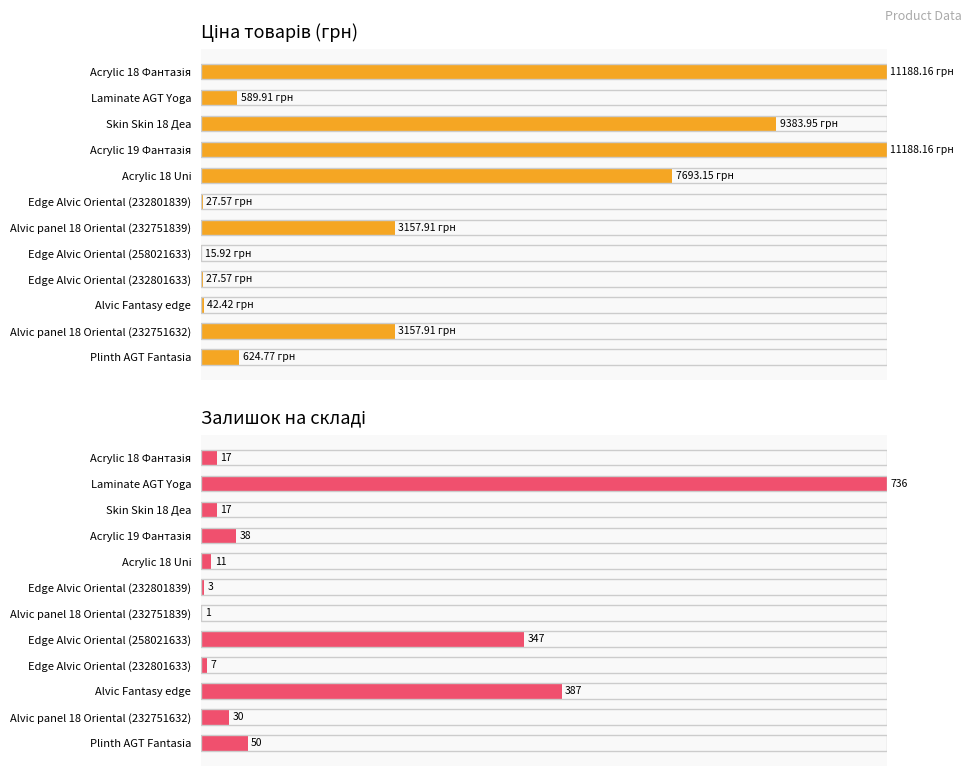

Count the number of categories in the chart.

12